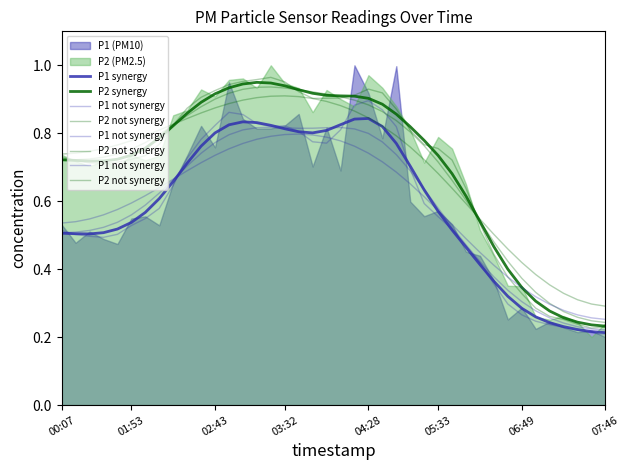

What is the sum of the P2 not synergy values at 11 and 12?

1.8